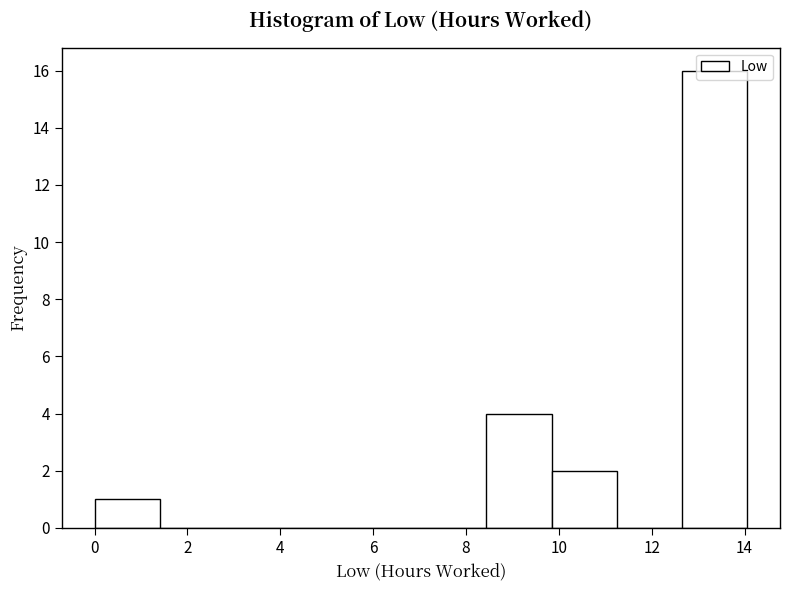

What is the height of the bar covering 9.8 to 11.2 on the x-axis? Neither the bar edges nor the heights are printed on the chart, so give them approximately, as read against the axes.

2